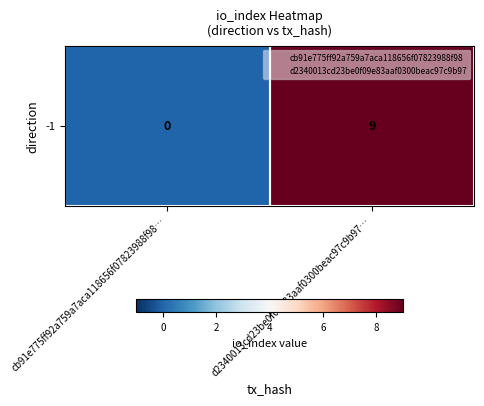

How many categories are shown in the chart?

2